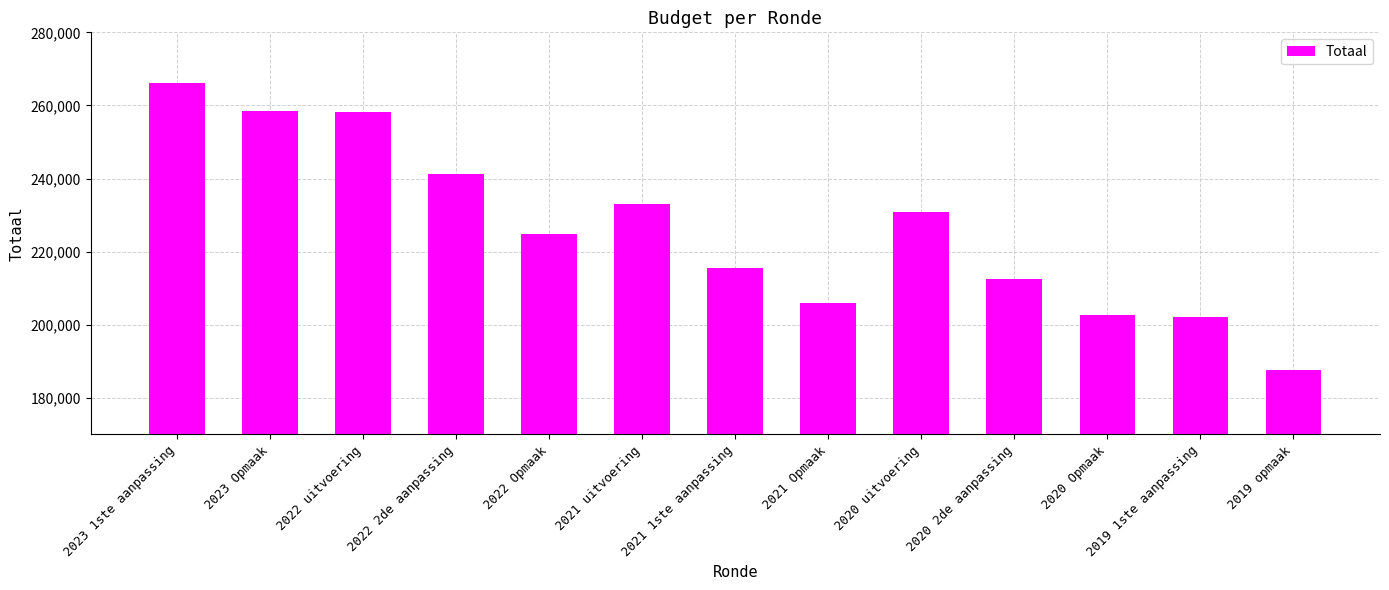

Which has a higher value, 2020 2de aanpassing or 2022 uitvoering?

2022 uitvoering